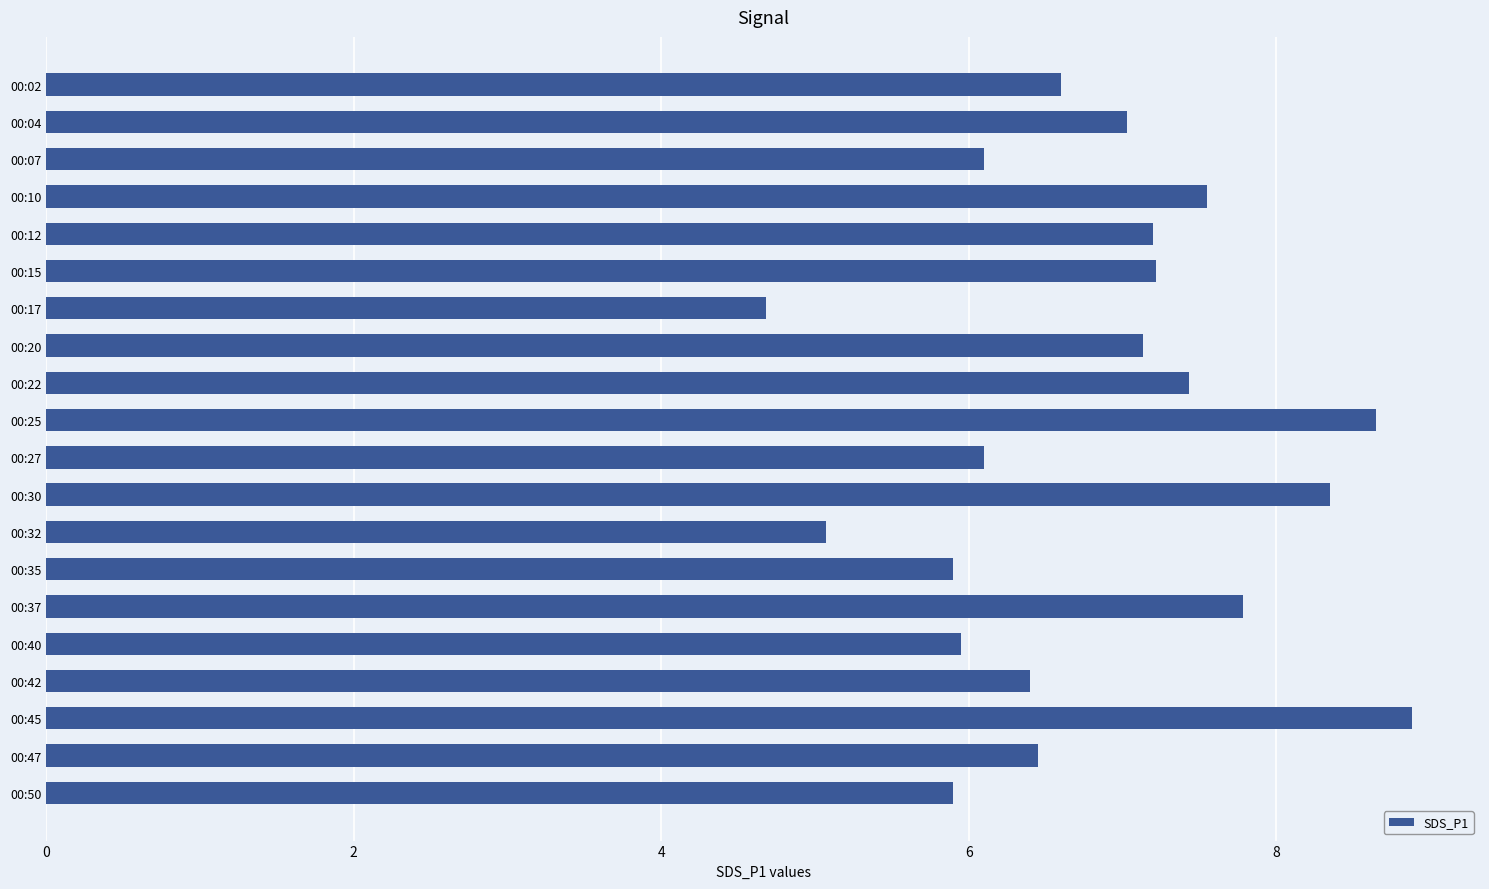

At which category does the chart reach its minimum across all series?

00:17